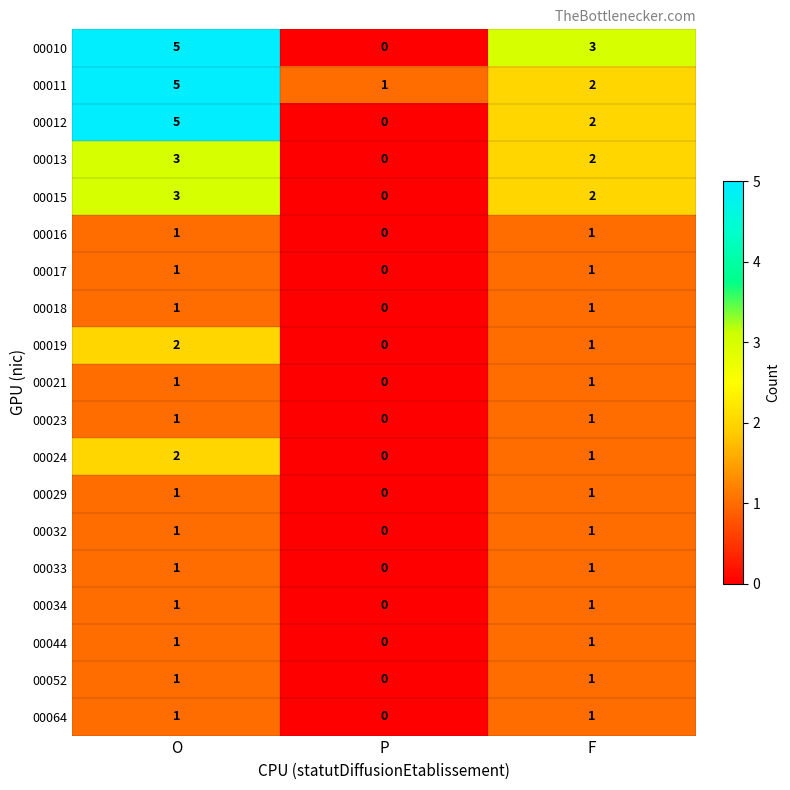

The 00044 series shows 1 at P. True or false?

False